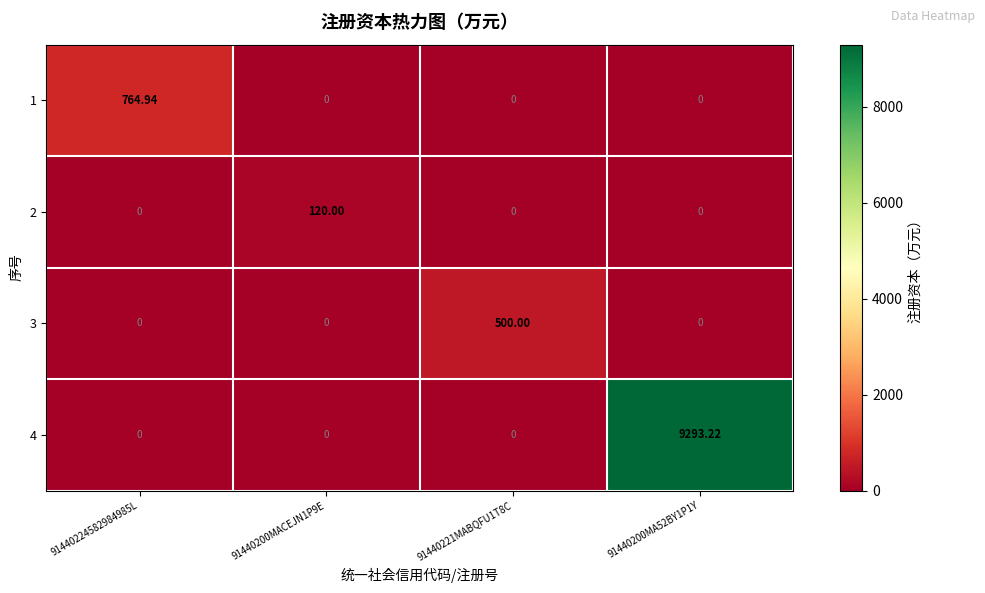

At which category does the chart reach its peak across all series?

91440200MA52BY1P1Y